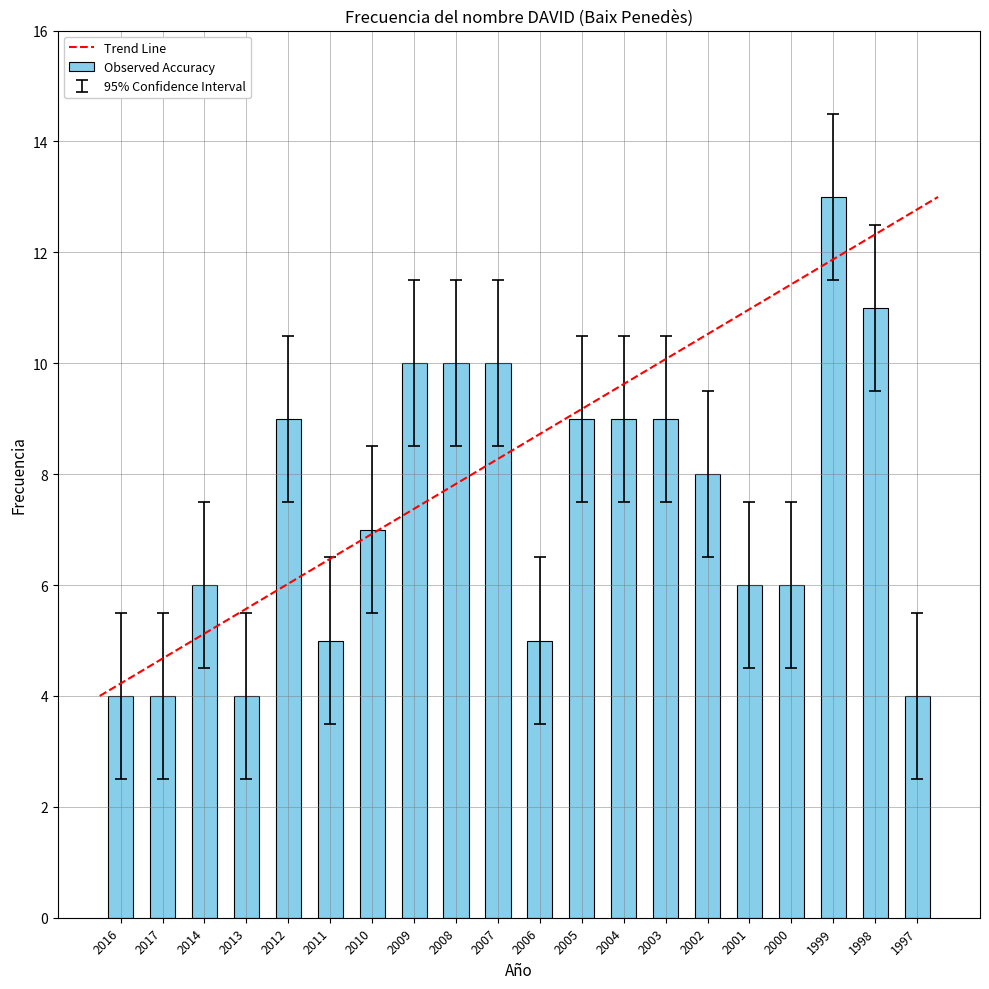

How many data points does each series have?

20